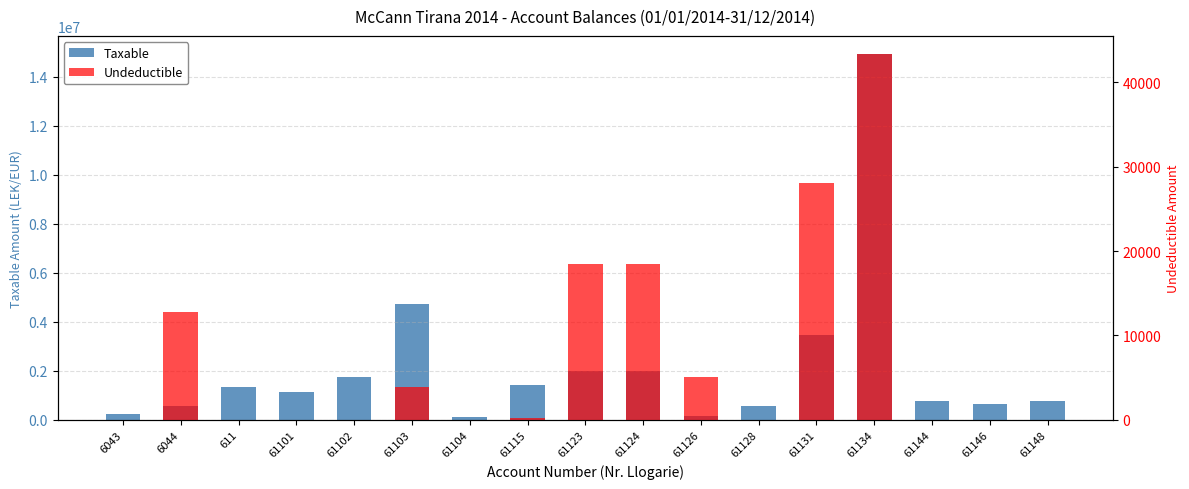

What position from the left is 61104?

7